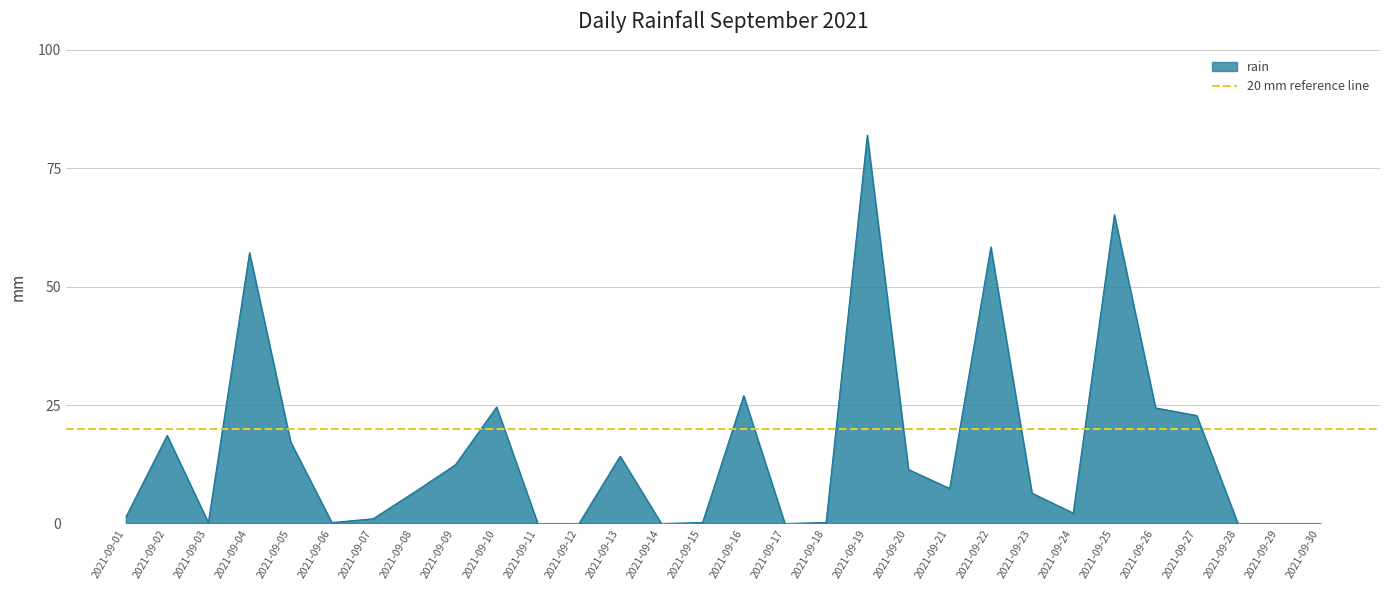

True or false: rain has a value of 65.2 at 2021-09-25.

True